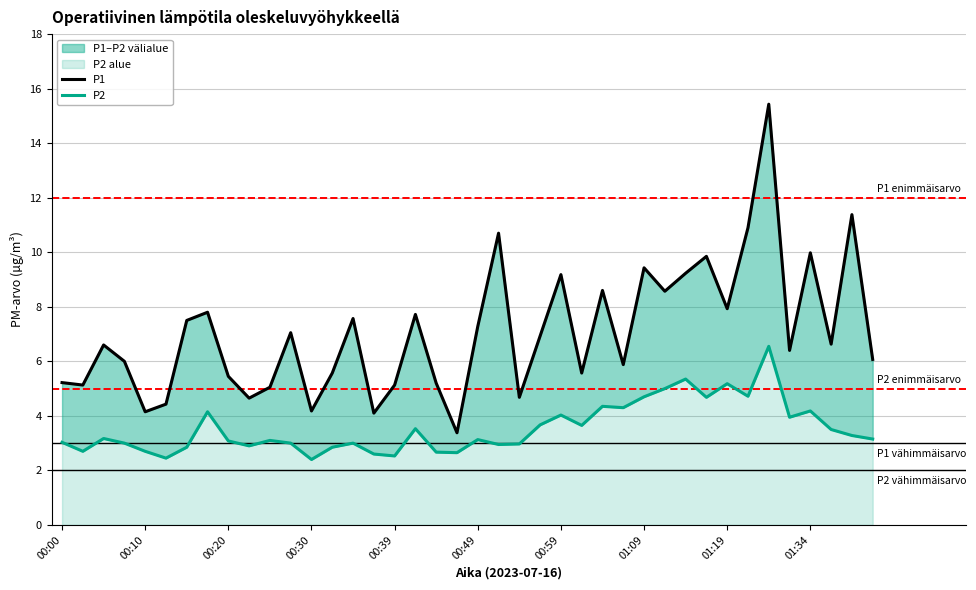

What position from the right is 22?

18